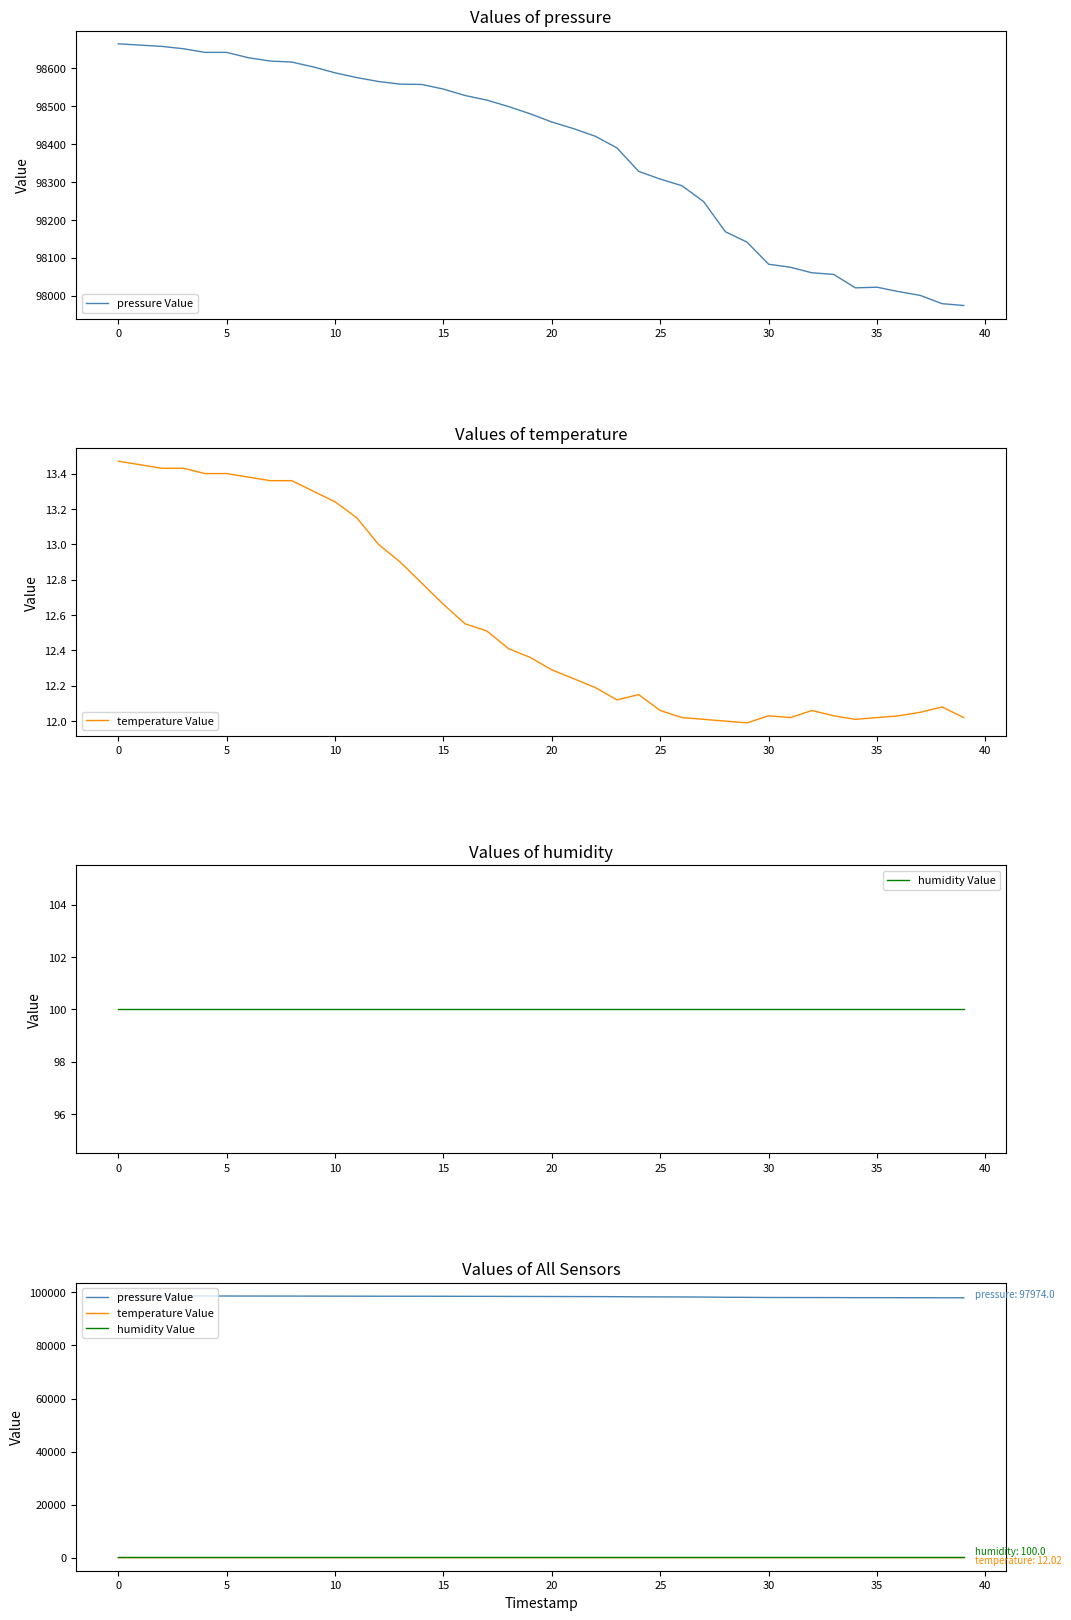

True or false: pressure Value and temperature Value cross at least once.

False